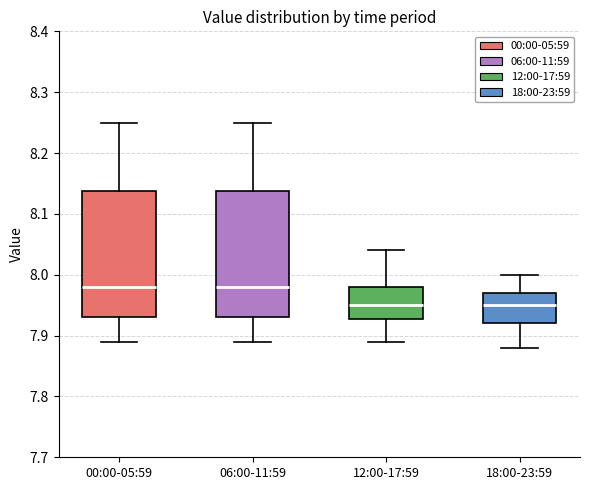

Reading left to right, transcribe this box plot: for each box, give where its median line is, the range the box spans, and where its two whiskers end, as read against the y-axis. The values are not printed on the chart, so give them approximately, as read against the axis.

00:00-05:59: median 7.98, box 7.93 to 8.14, whiskers 7.89 to 8.25
06:00-11:59: median 7.98, box 7.93 to 8.14, whiskers 7.89 to 8.25
12:00-17:59: median 7.95, box 7.93 to 7.98, whiskers 7.89 to 8.04
18:00-23:59: median 7.95, box 7.92 to 7.97, whiskers 7.88 to 8.00